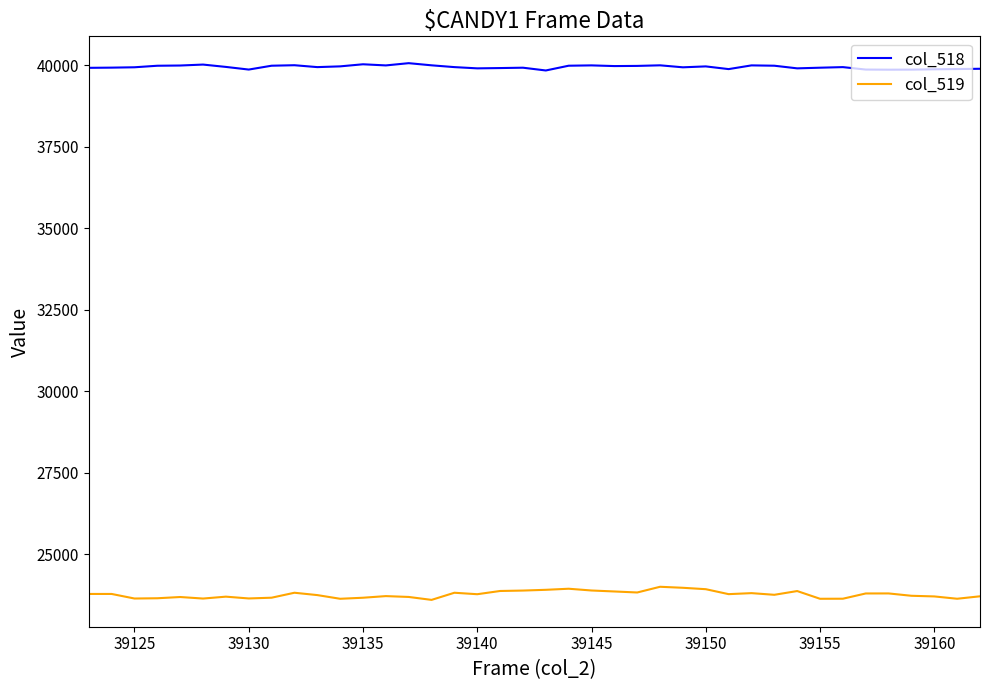

List the series in order of their peak value, lowest first.

col_519, col_518